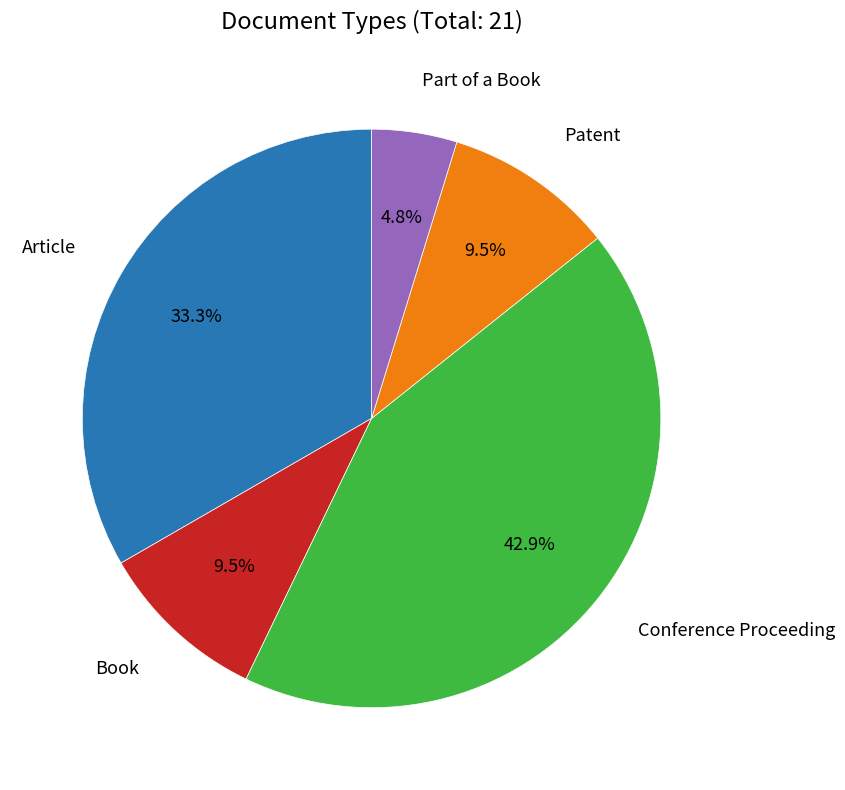

What is the ratio of the value at Conference Proceeding to the value at Patent?

4.5